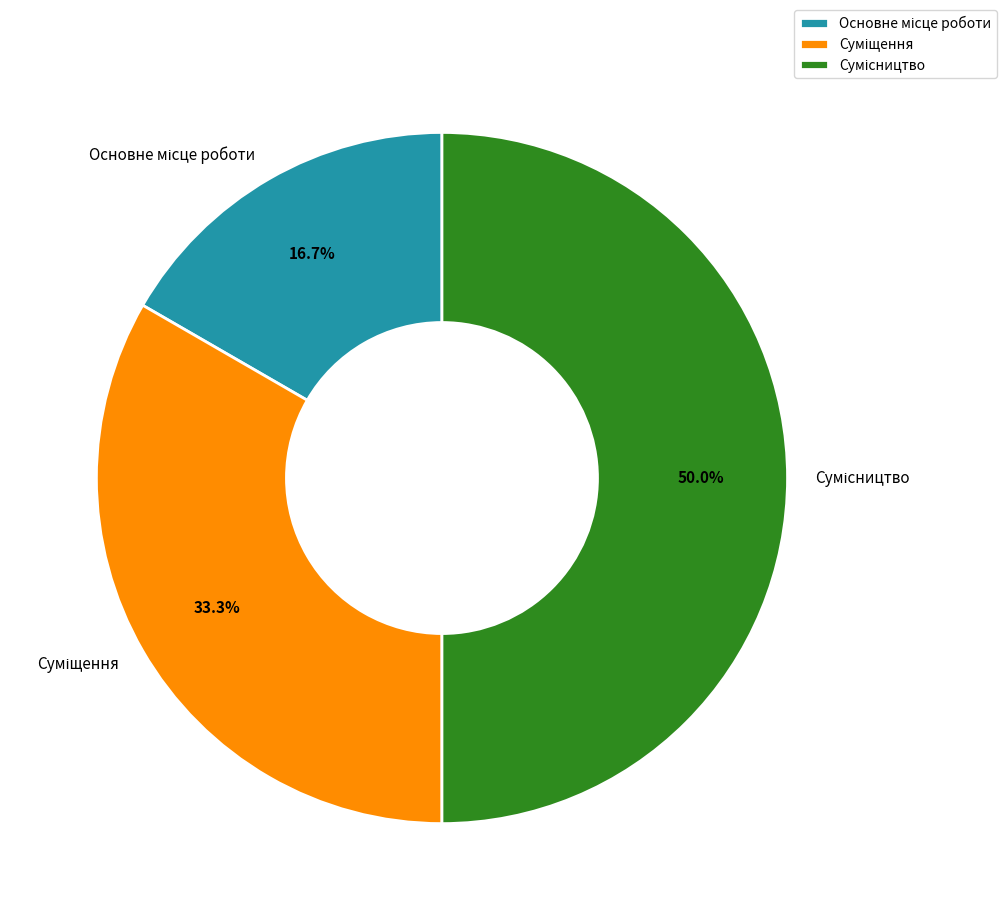

Count the number of slices in the pie.

3